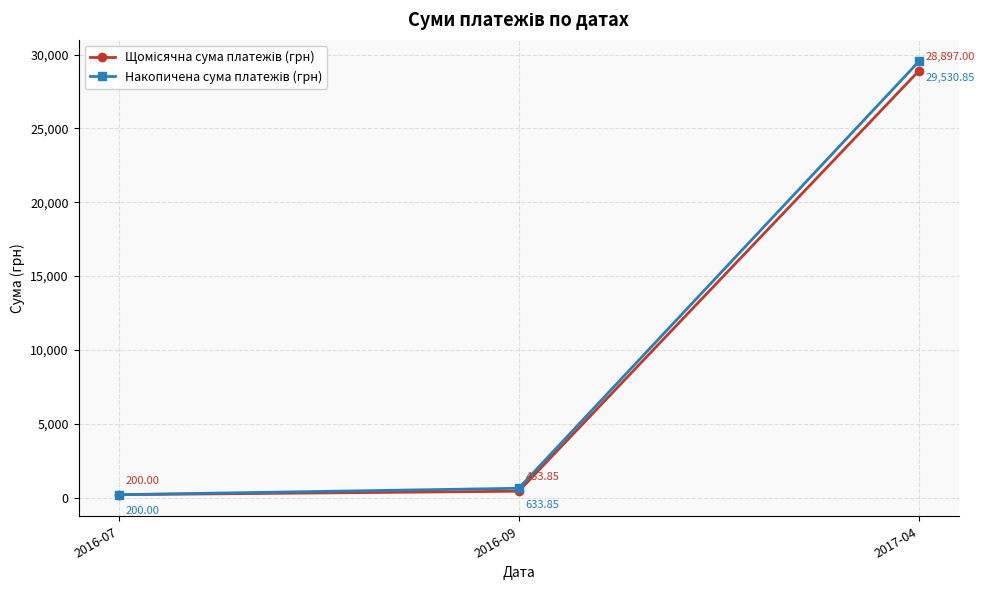

At which category is the sum across all series the highest?

2017-04